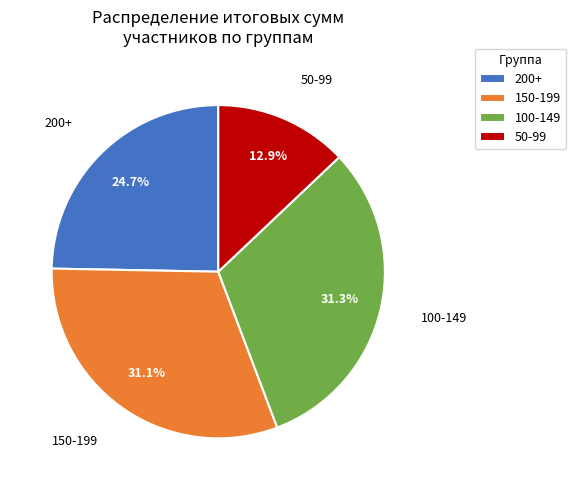

Is there any slice that represents more than half of the pie?

No